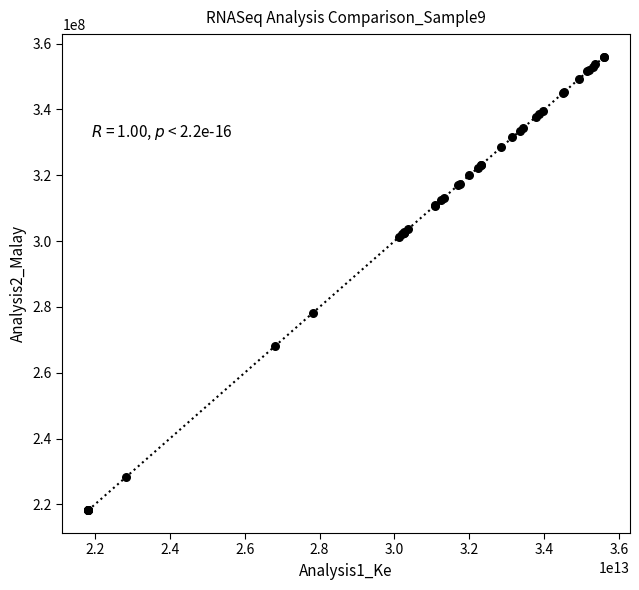

What Y value in the scatter plot is closest to 287100486?

278200670